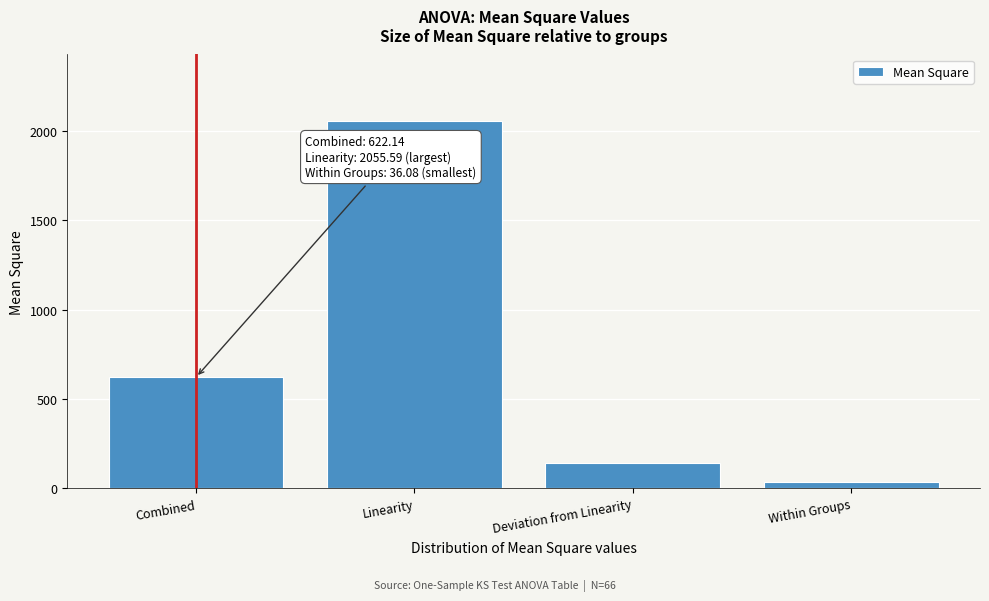

Reading left to right, transcribe all the data shown in this chart.

622.1	2055.6	144.3	36.1